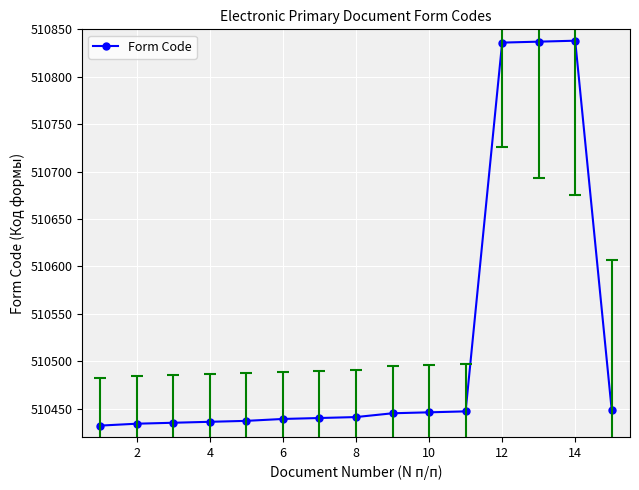

What is the smallest value displayed?

510432